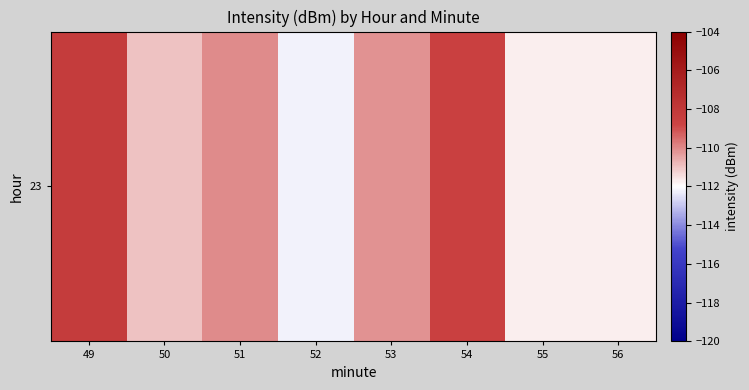

How many values exceed -110?

2